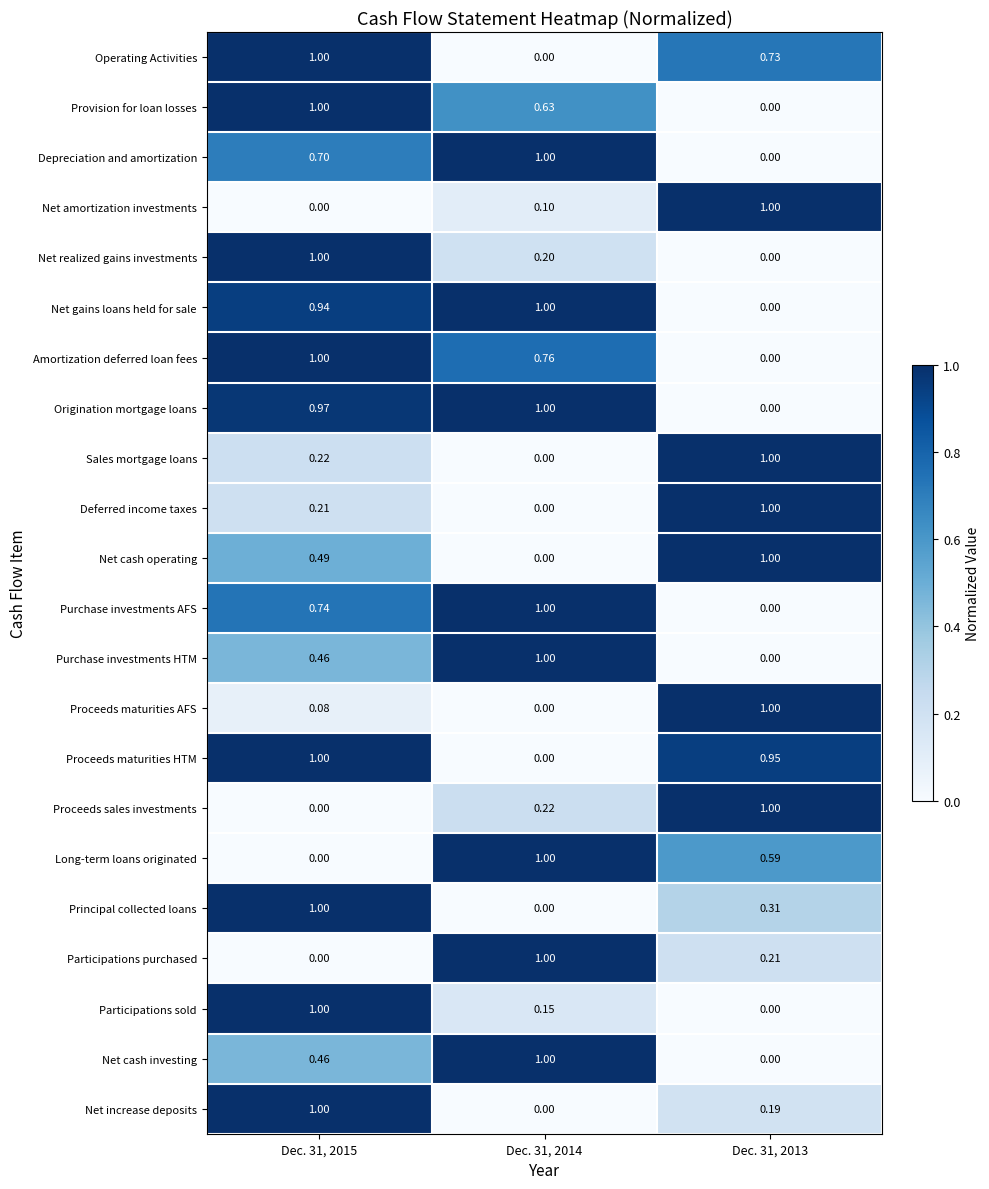

How many categories are shown in the chart?

3